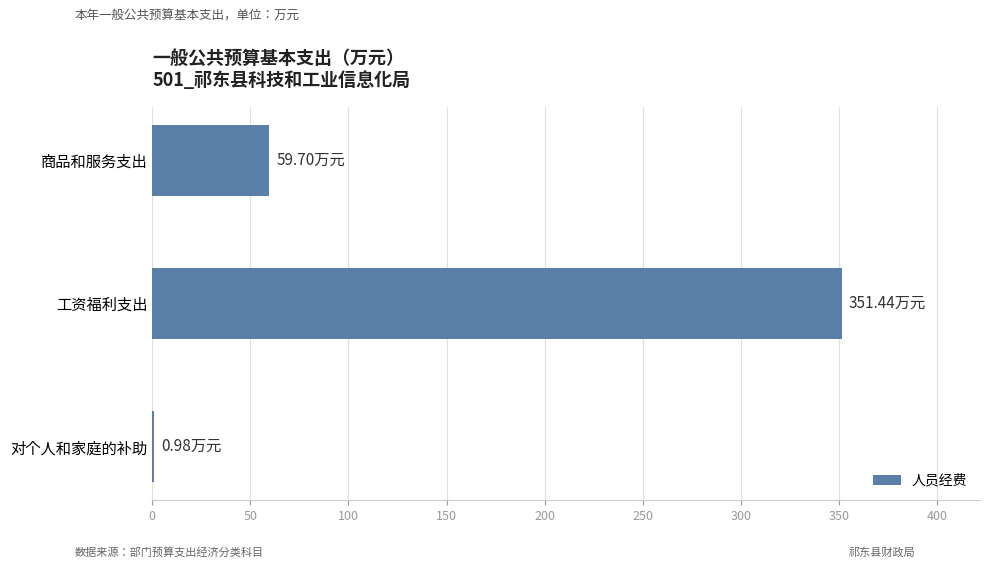

What is the sum of the values at 工资福利支出 and 商品和服务支出?

411.1